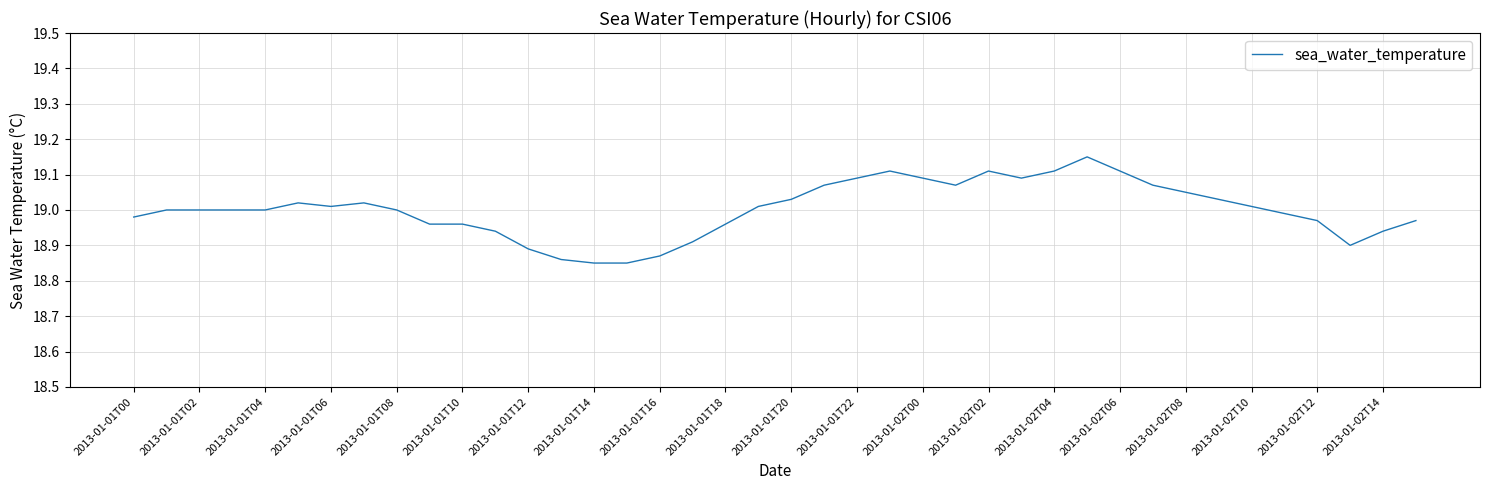

What is the difference between the maximum and minimum values?

0.3